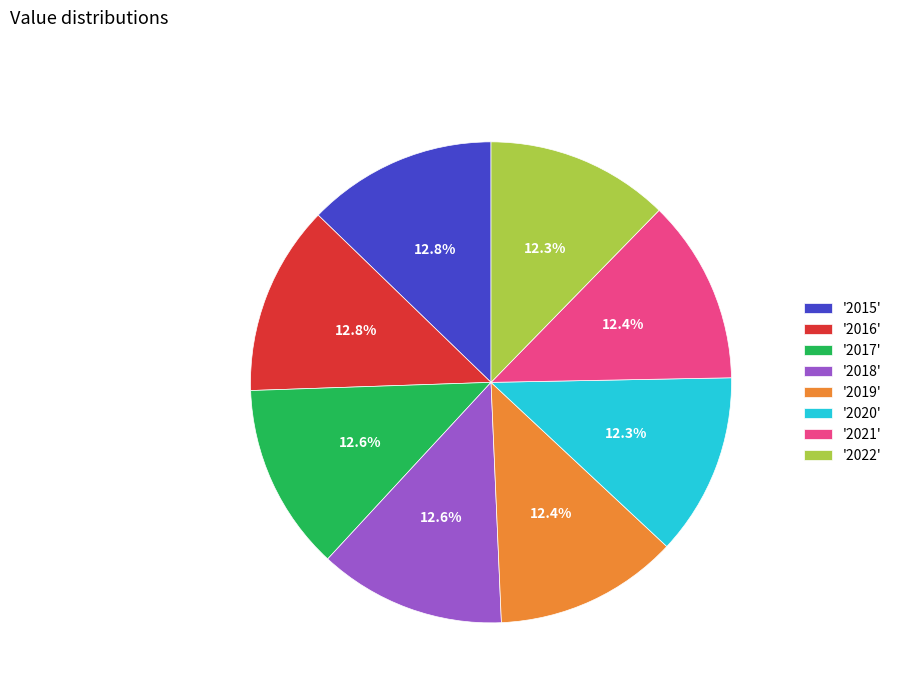

How many slices are in this pie chart?

8